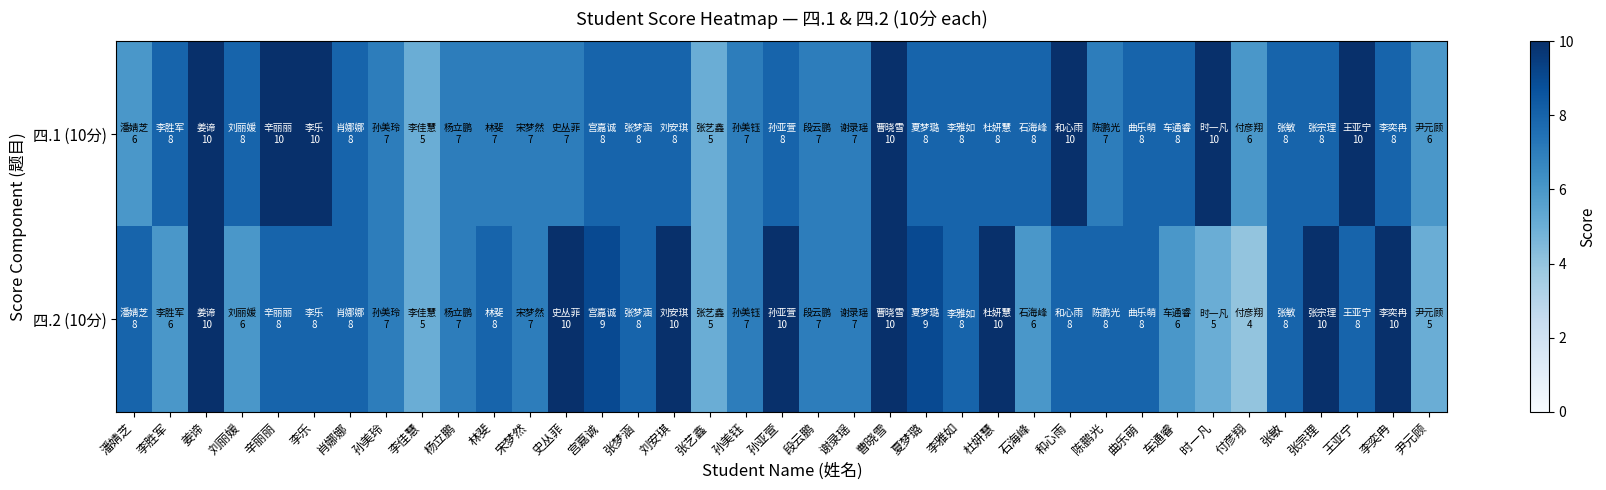

Between 刘丽媛 and 孙亚萱, which series saw the biggest shift?

四.2 (10分)